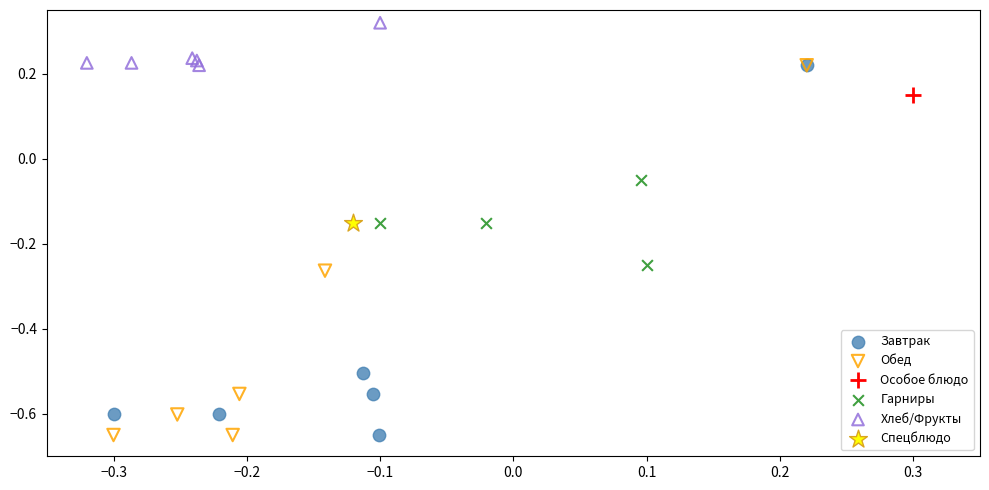

Which series reaches the maximum Y coordinate?

Хлеб/Фрукты